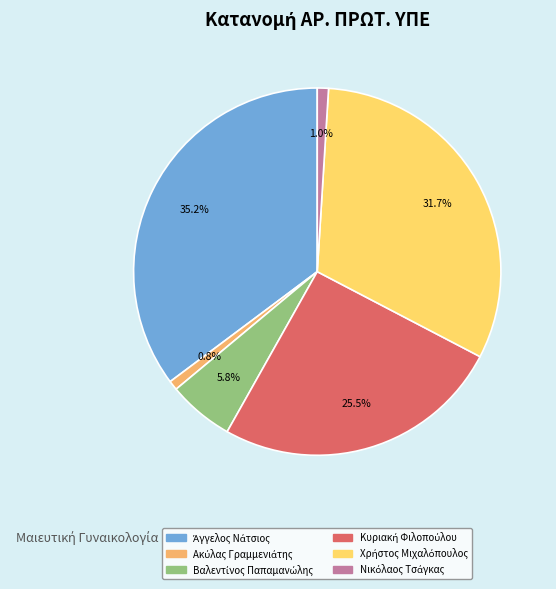

Does any single category account for the majority?

No